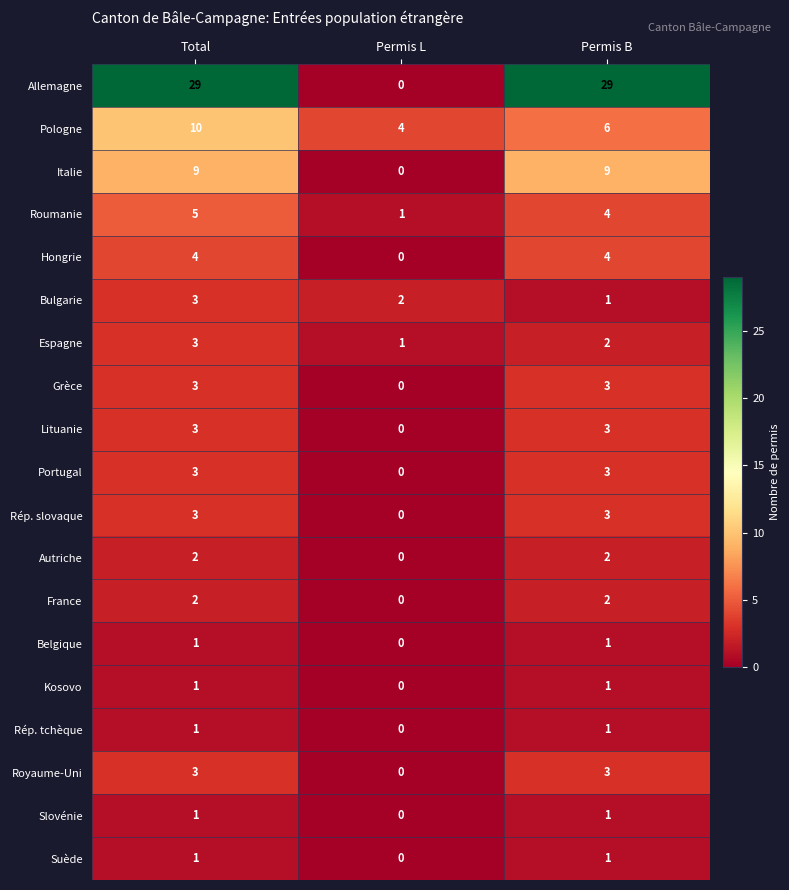

Which series has the largest range (max minus min)?

Allemagne